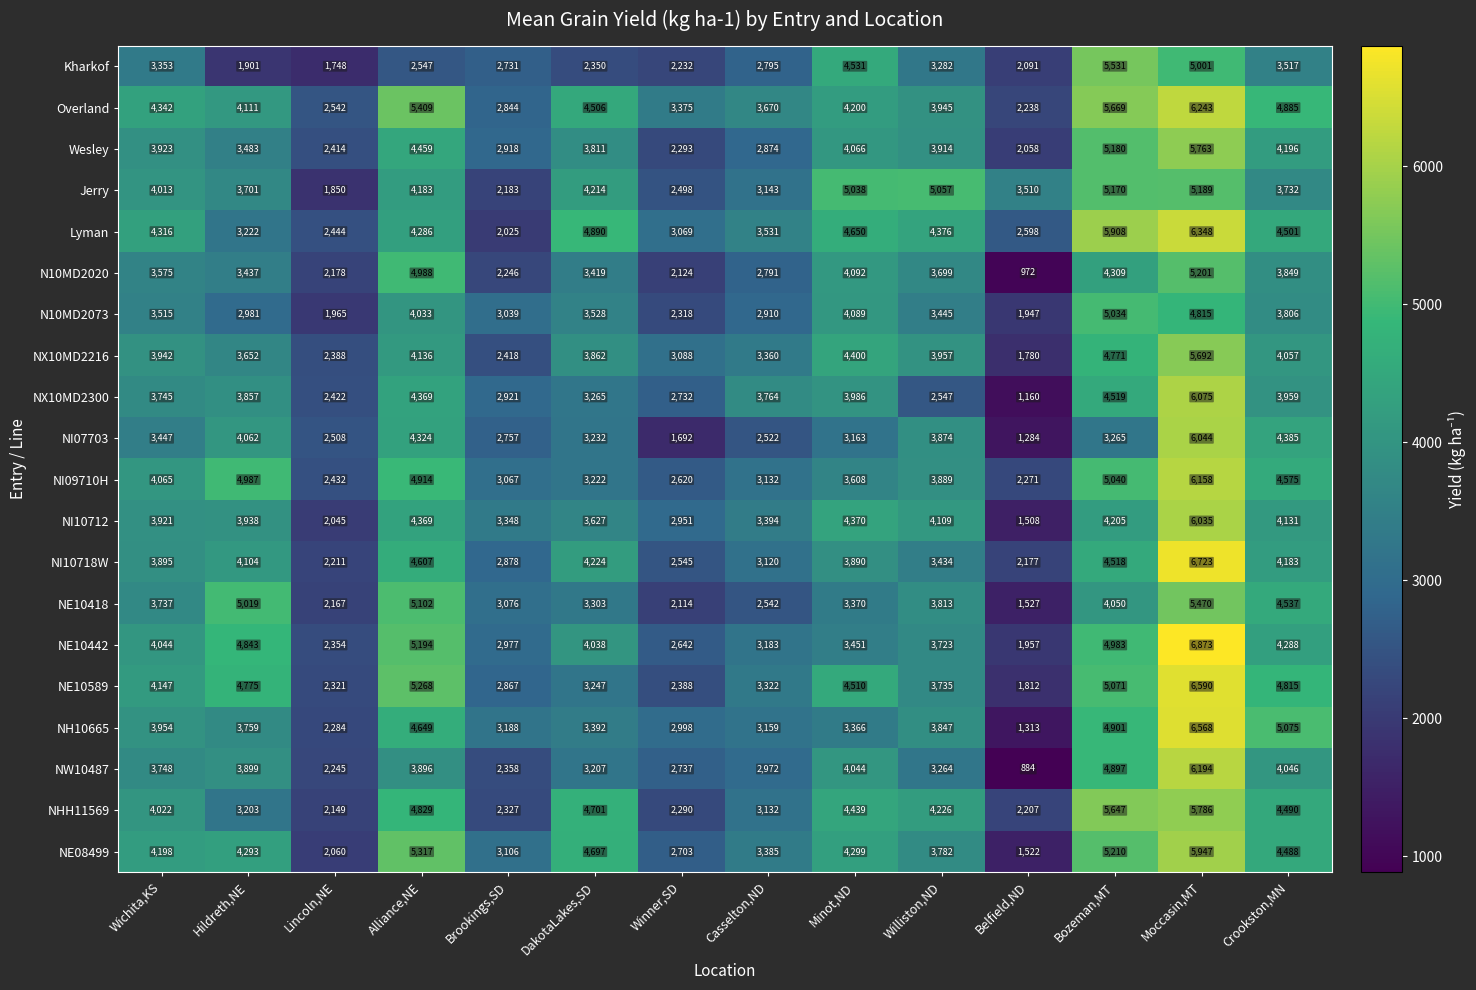

What is the difference between the maximum and minimum values in the NE10589 series?

4778